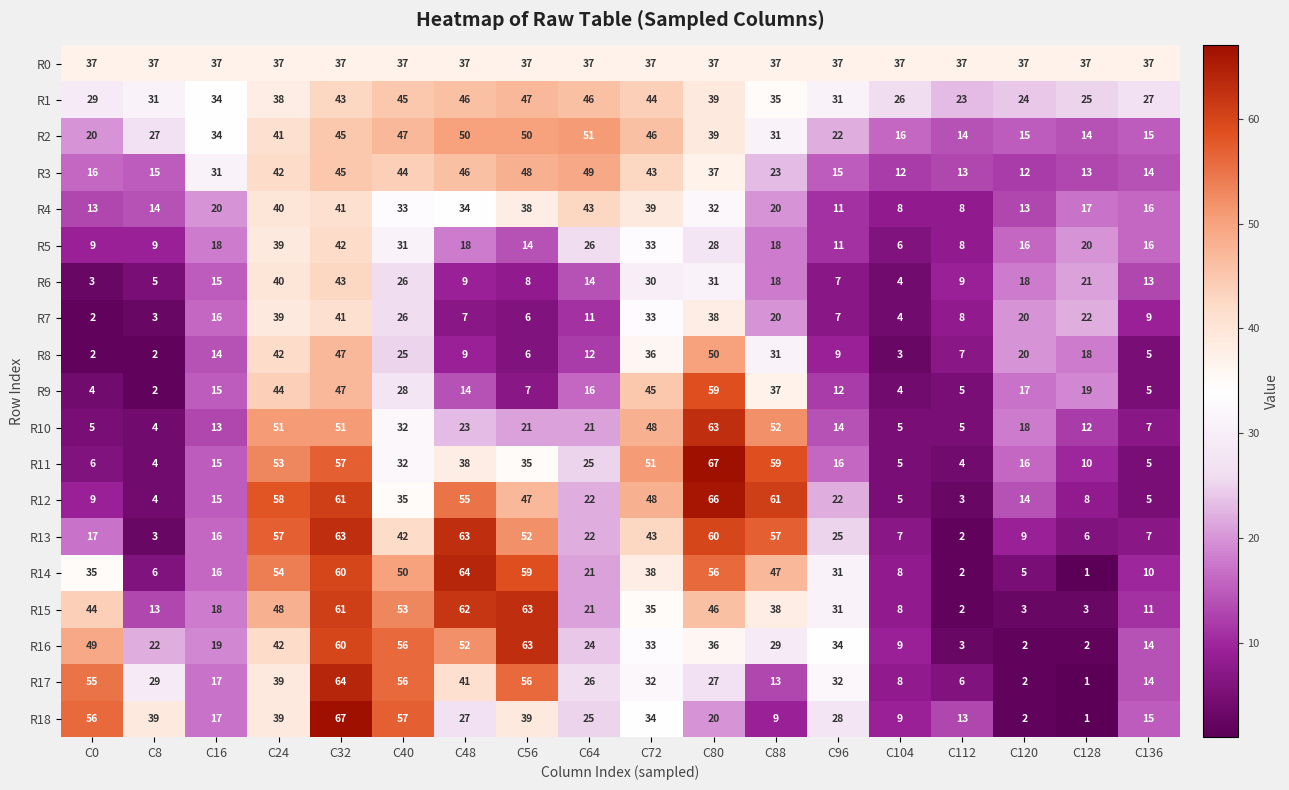

Which series has the largest range (max minus min)?

R18